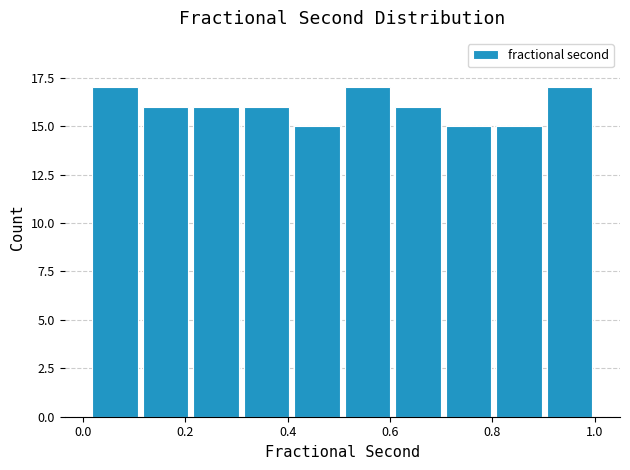

Reading left to right, list every bar in this chart as the range it spans on the x-axis followed by its height. Neither the bar edges nor the heights are printed on the chart, so give them approximately, as read against the axes.

0.02 to 0.12: 17
0.12 to 0.22: 16
0.22 to 0.30: 16
0.30 to 0.40: 16
0.40 to 0.50: 15
0.50 to 0.60: 17
0.60 to 0.70: 16
0.70 to 0.80: 15
0.80 to 0.90: 15
0.90 to 1.00: 17